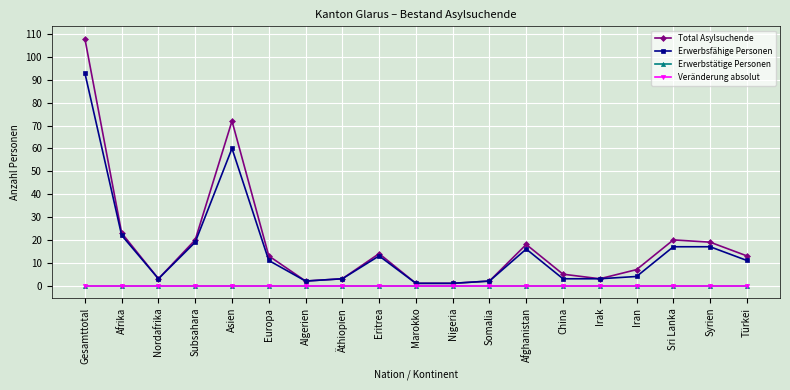

Does the chart have visible grid lines?

Yes